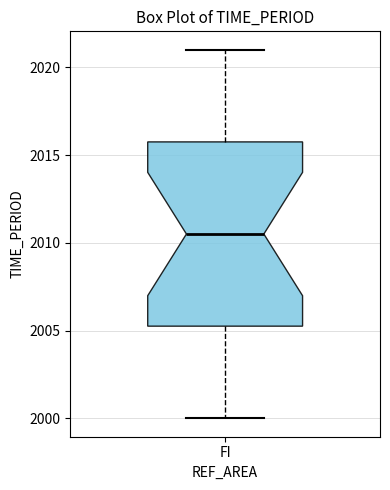

Transcribe this box plot: give where the median line is, the range the box spans, and where the two whiskers end, as read against the y-axis. The values are not printed on the chart, so give them approximately, as read against the axis.

median 2010.5, box 2005.5 to 2016.0, whiskers 2000.0 to 2021.0